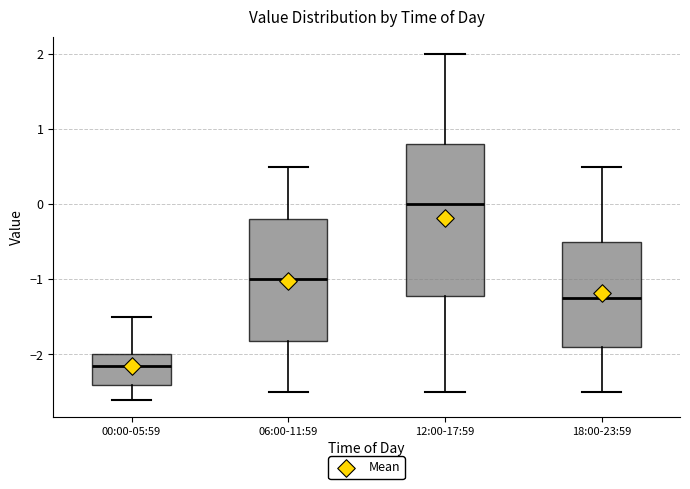

Which box's median line is the lowest?

00:00-05:59